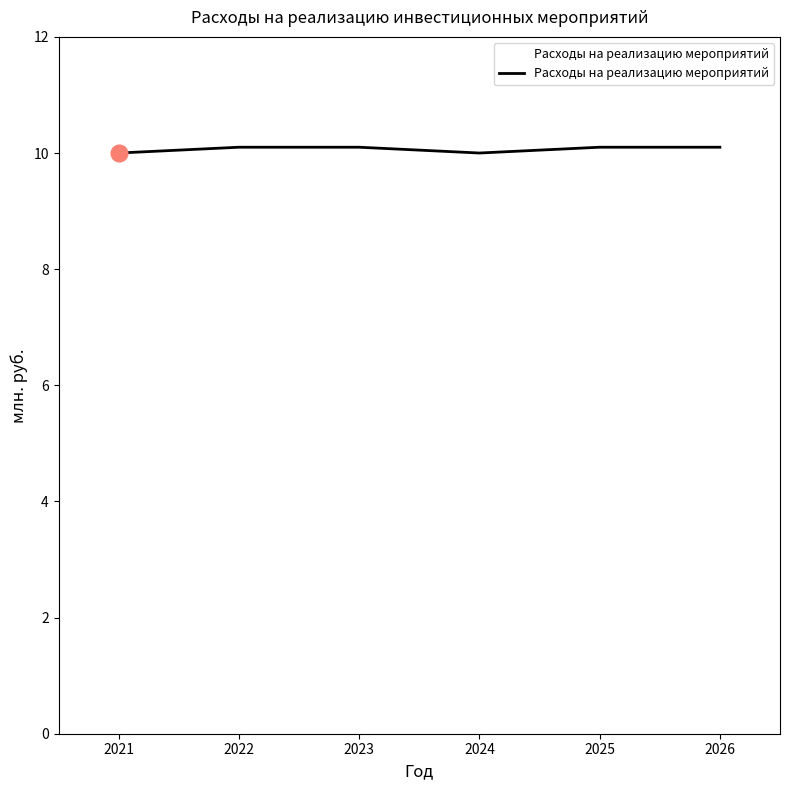

What is the greatest value displayed?

10.1